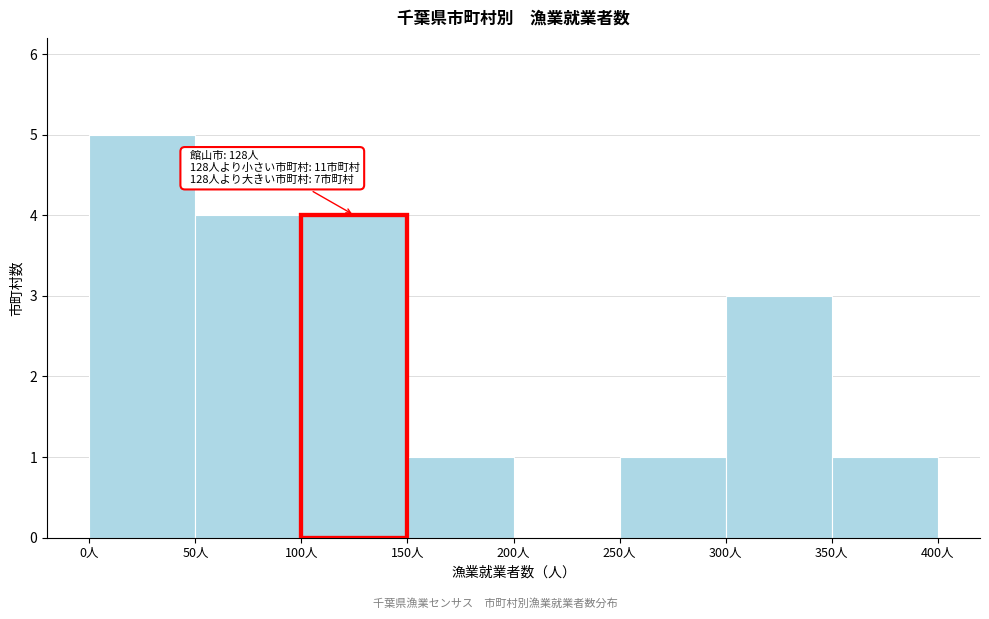

Which range on the x-axis has the tallest bar?

0 to 50